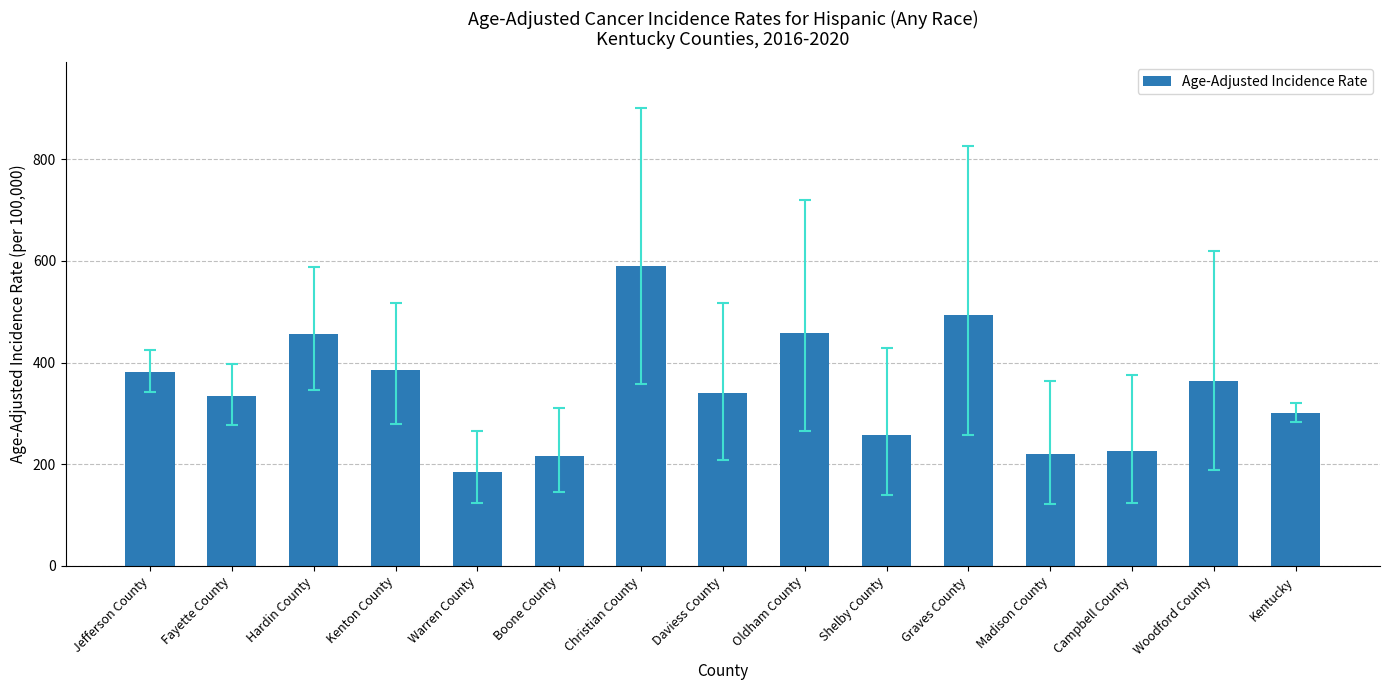

How many data points are less than 339?

7